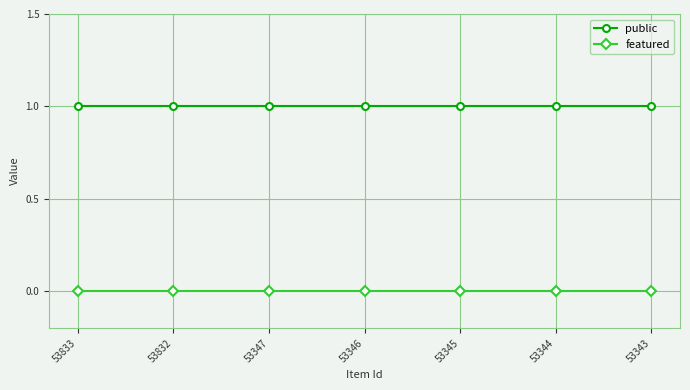

What is the spread (max minus min) of values at 53347?

1